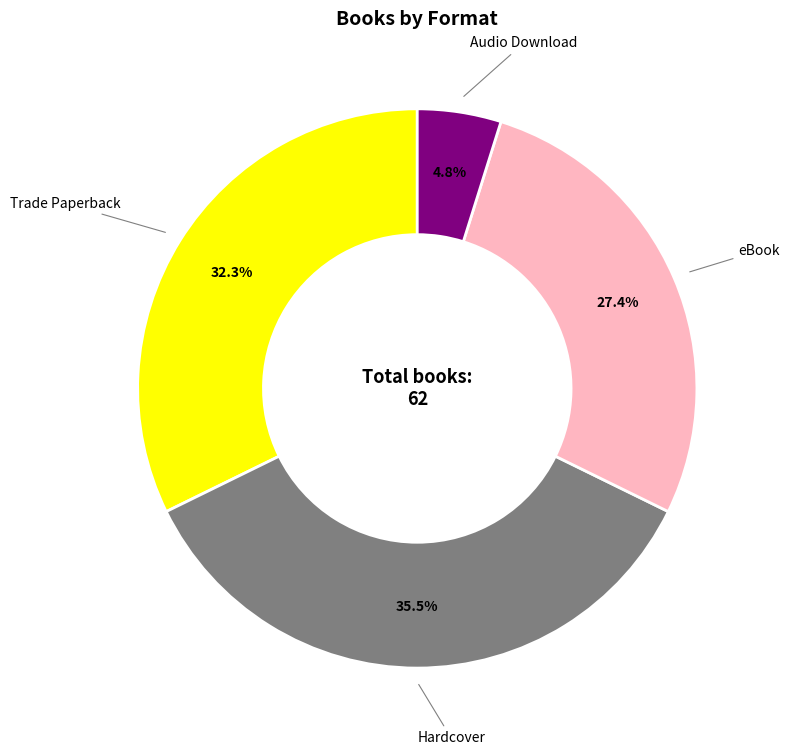

Which has a higher value, Hardcover or Trade Paperback?

Hardcover